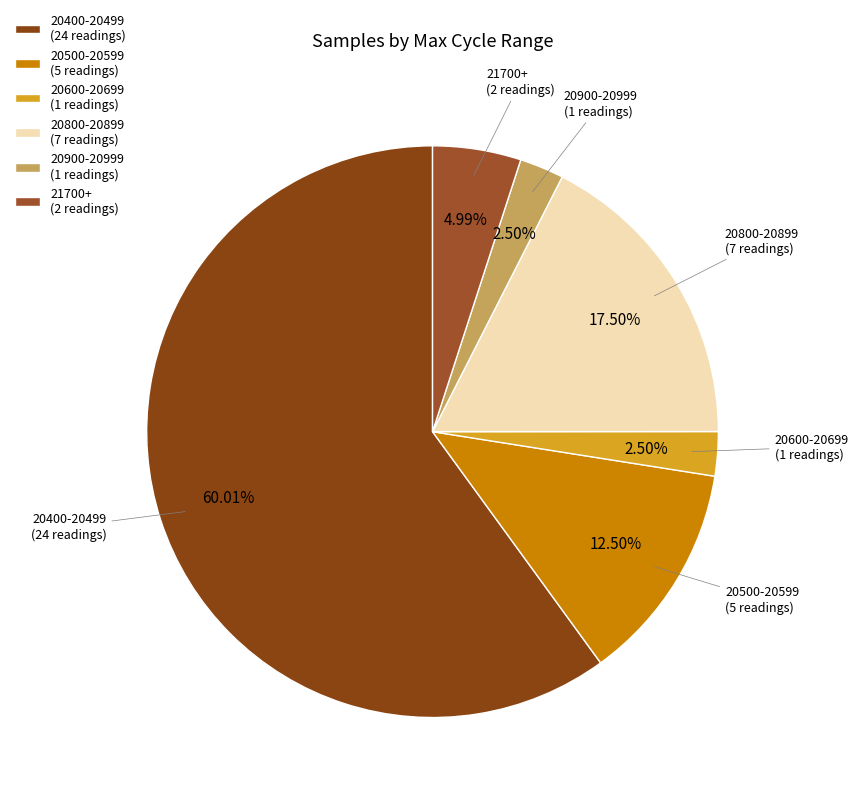

How many segments does this pie chart have?

6